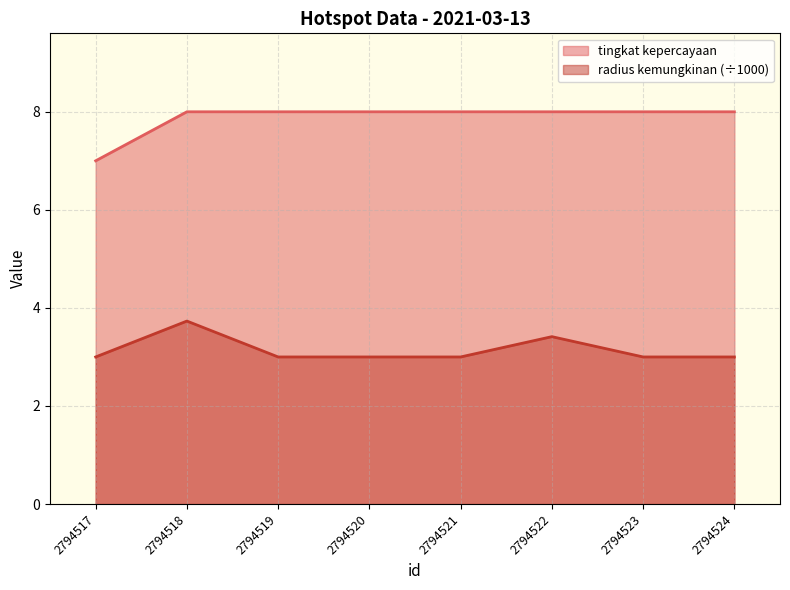

What are all the series names shown in the legend?

tingkat kepercayaan, radius kemungkinan (÷1000)